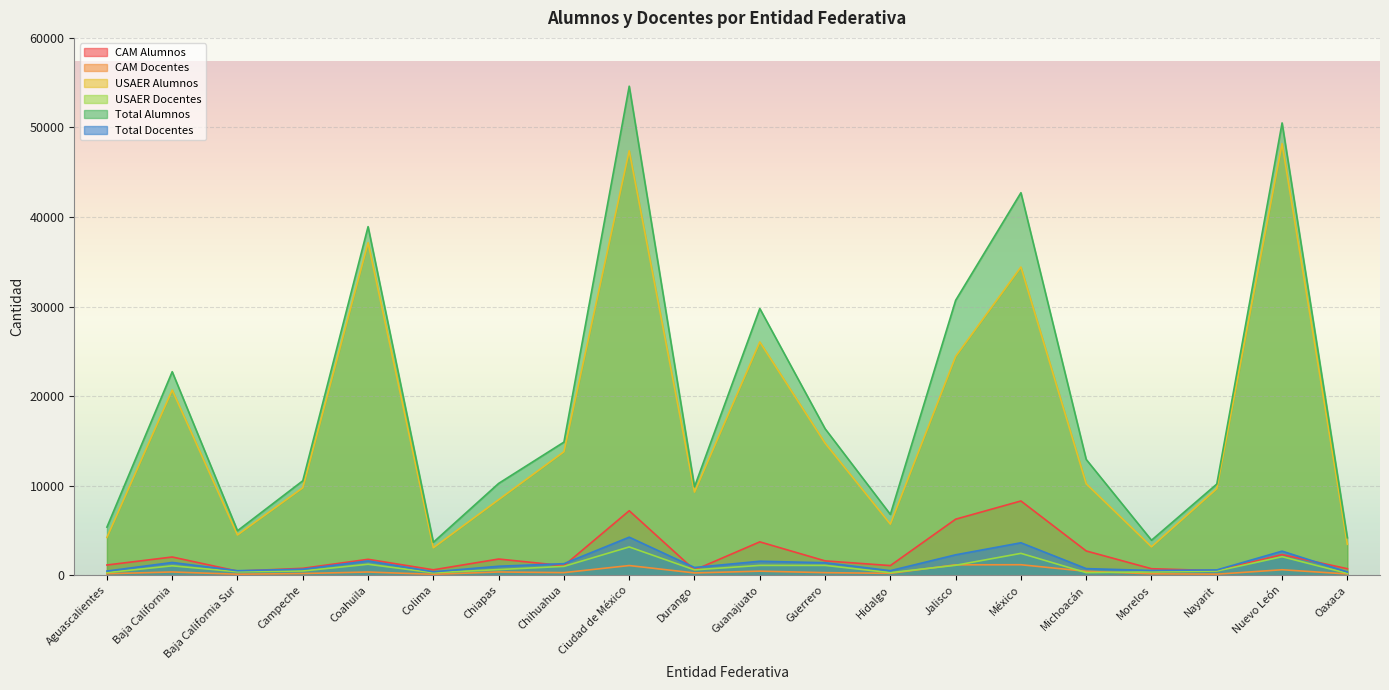

List the labels in order of Total Alumnos value, smallest first.

Colima, Morelos, Oaxaca, Baja California Sur, Aguascalientes, Hidalgo, Durango, Nayarit, Chiapas, Campeche, Michoacán, Chihuahua, Guerrero, Baja California, Guanajuato, Jalisco, Coahuila, México, Nuevo León, Ciudad de México